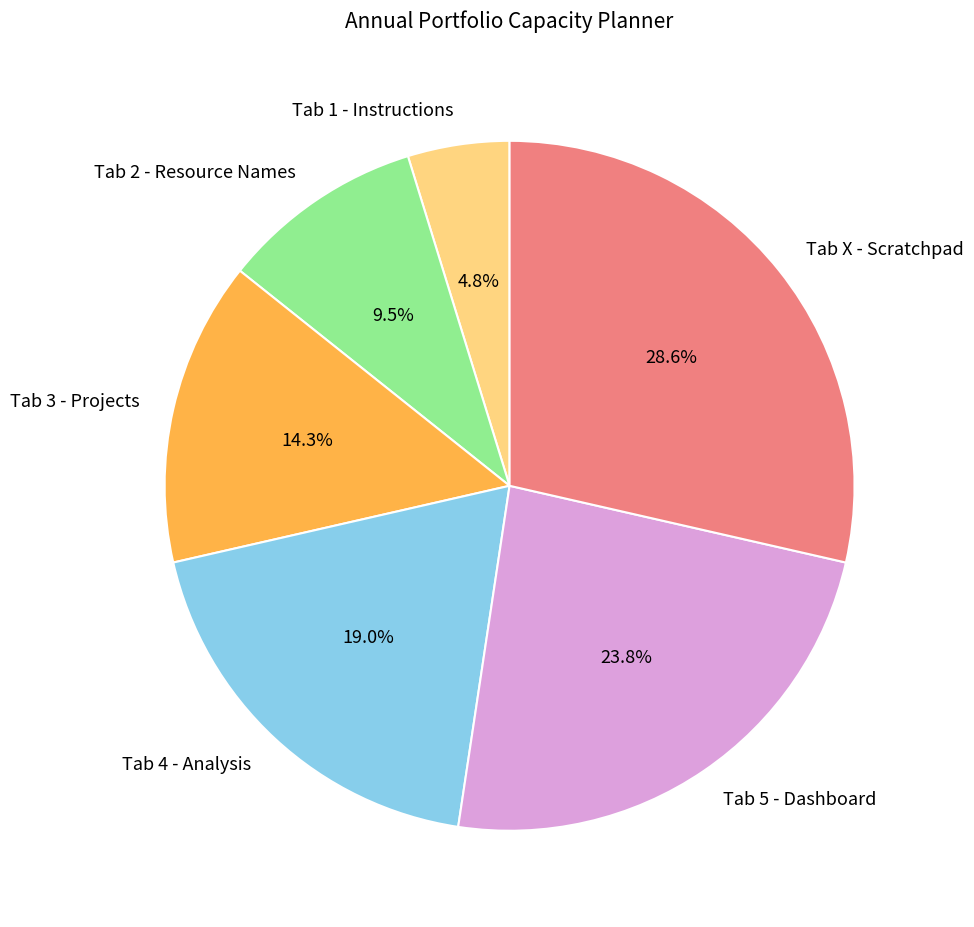

Rank the categories by value from lowest to highest.

Tab 1 - Instructions, Tab 2 - Resource Names, Tab 3 - Projects, Tab 4 - Analysis, Tab 5 - Dashboard, Tab X - Scratchpad